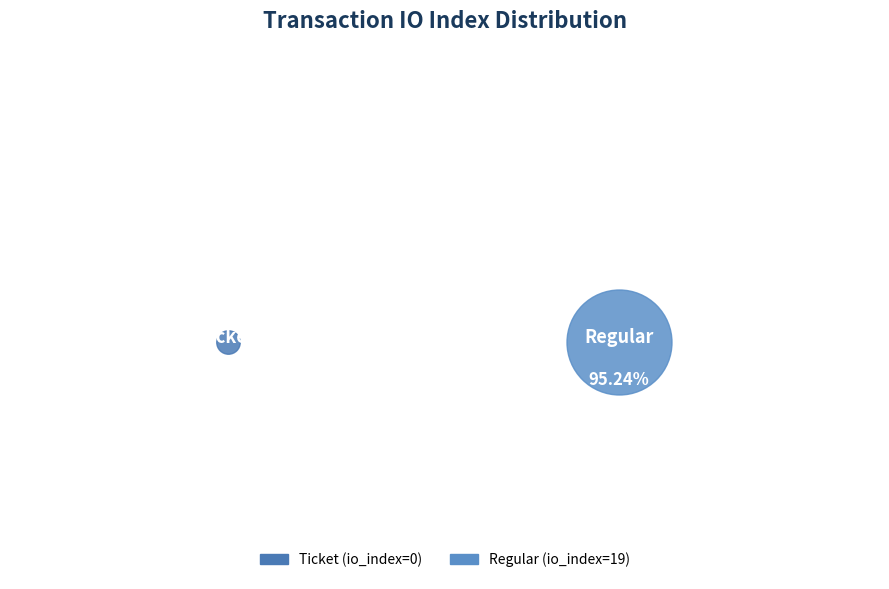

Between Ticket and Regular, which is larger?

Regular